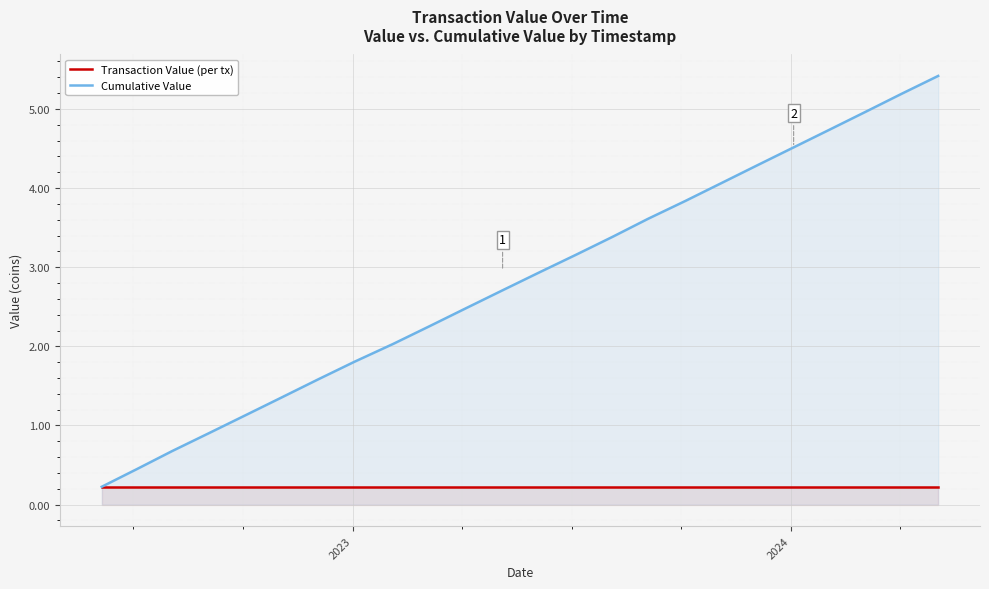

True or false: Transaction Value (per tx) and Cumulative Value intersect in this chart.

False